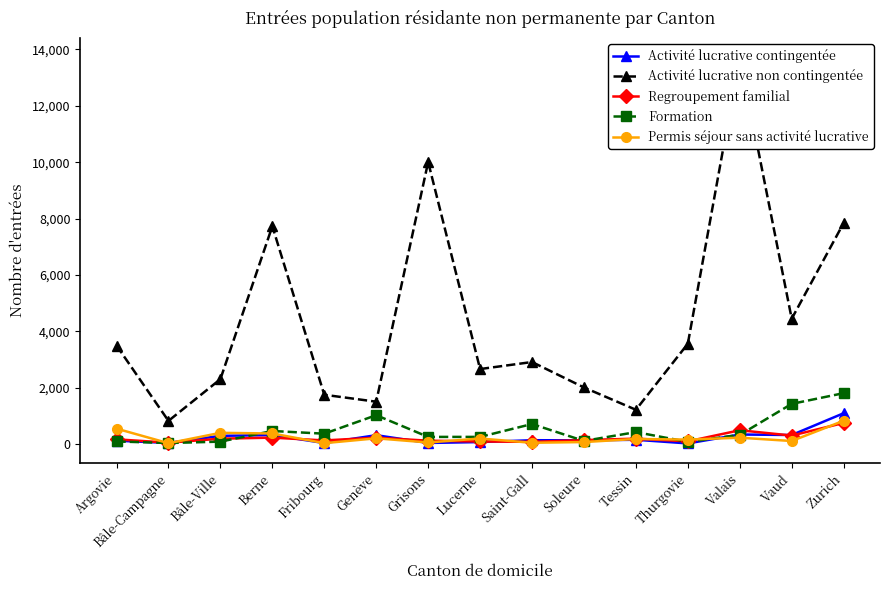

How many lines are shown in the chart?

5